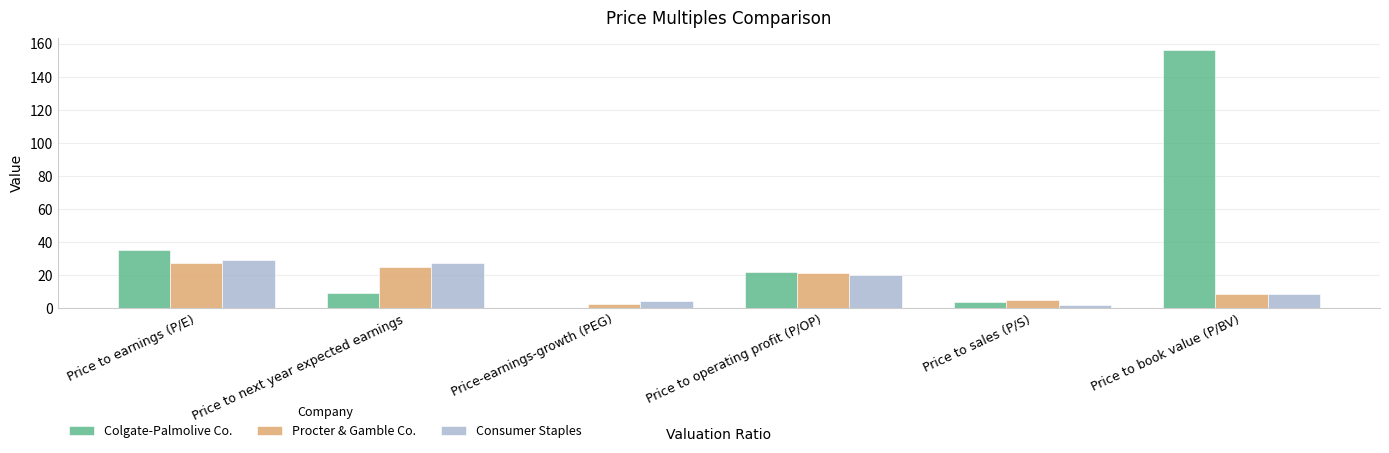

What is the total value across all series at Price to book value (P/BV)?

172.8